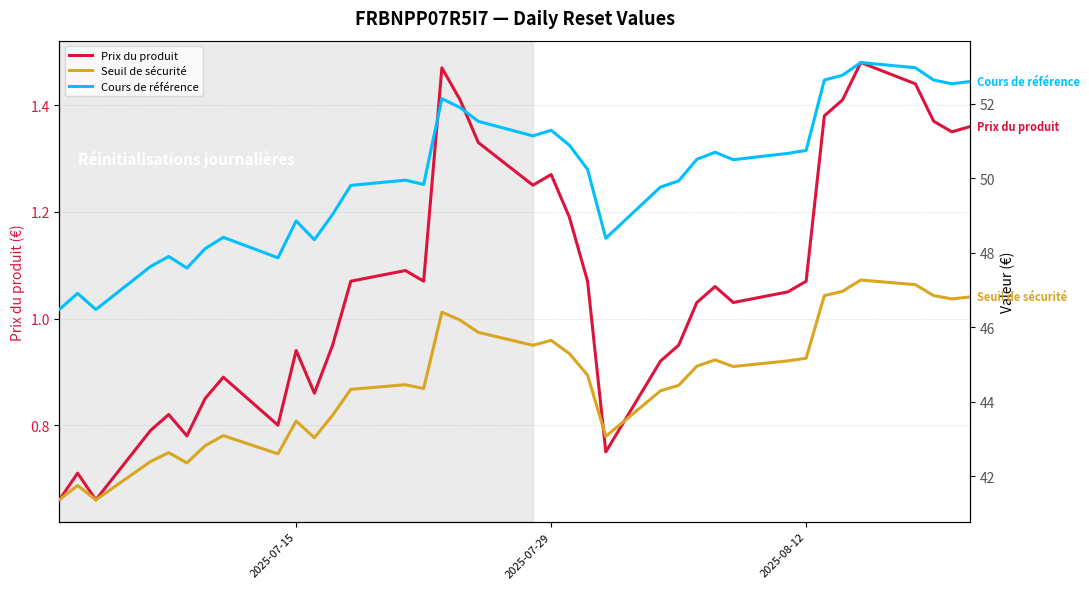

What is the difference between the maximum and minimum values in the Seuil de sécurité series?

5.9